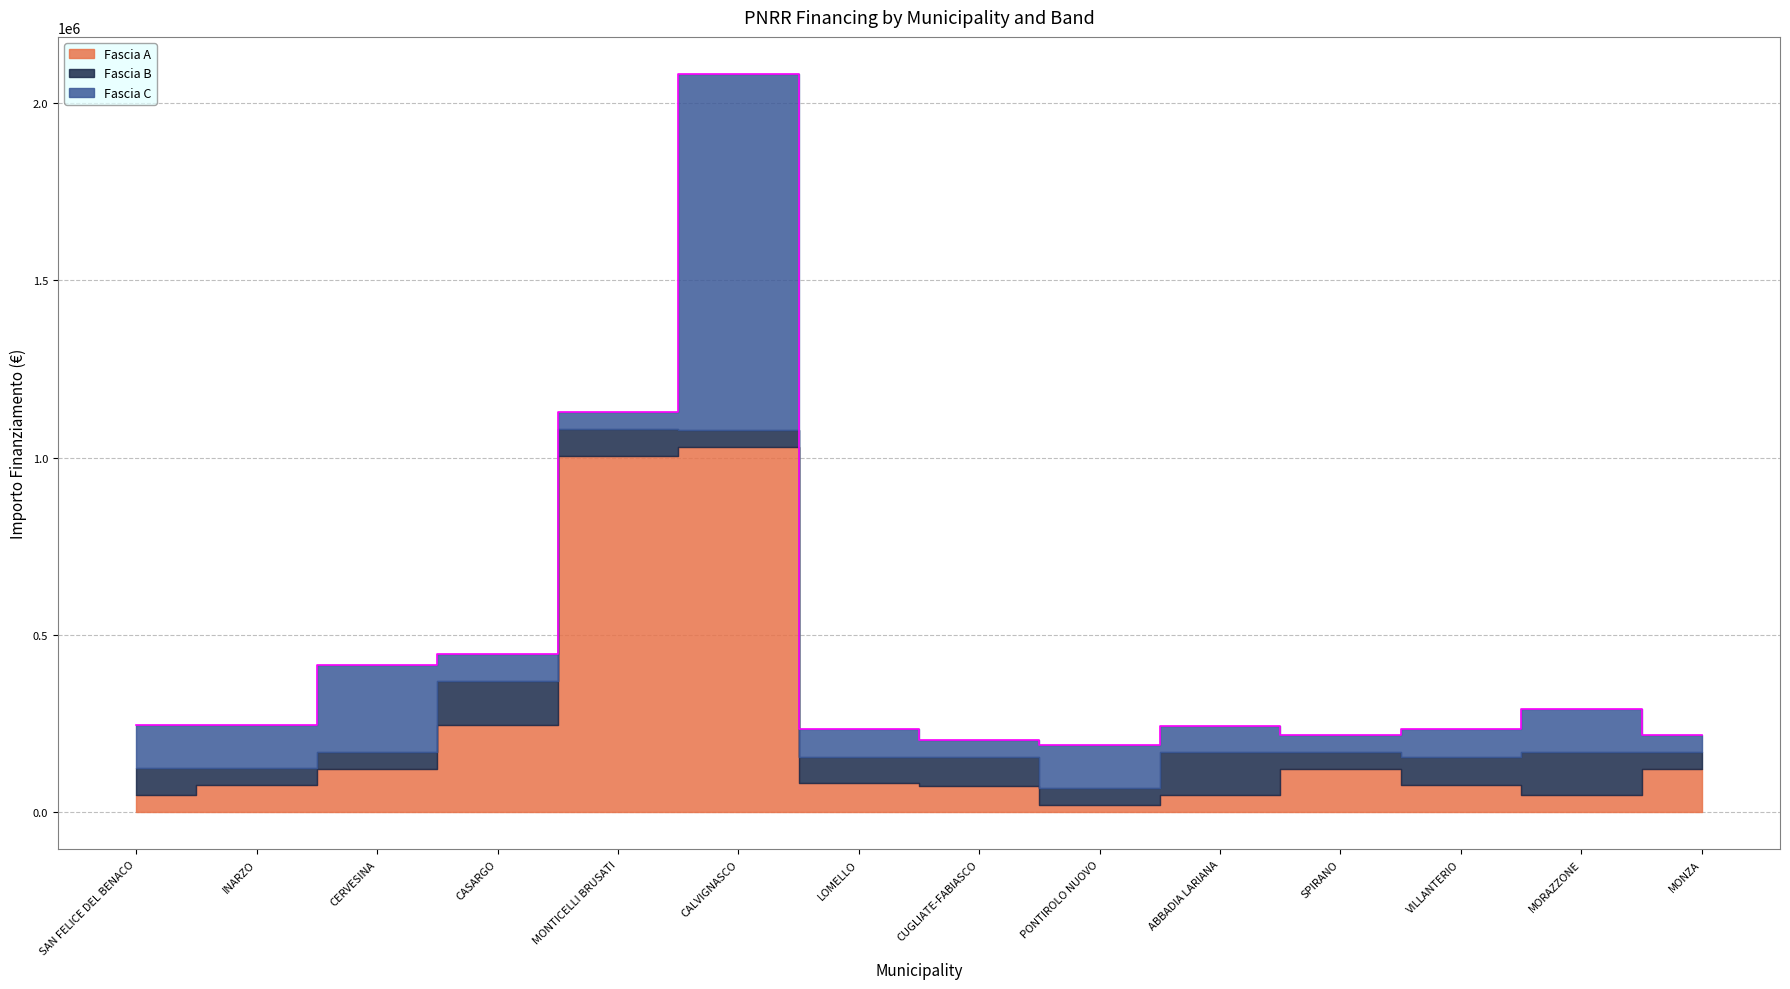

What is the sum of the Fascia A values at ABBADIA LARIANA and PONTIROLO NUOVO?

67179